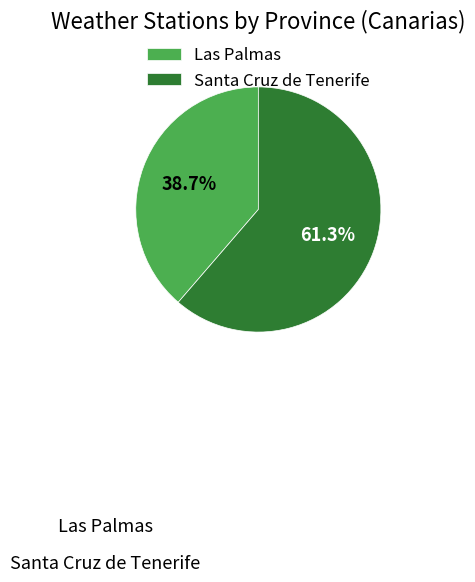

Which category has the biggest portion of the pie?

Santa Cruz de Tenerife